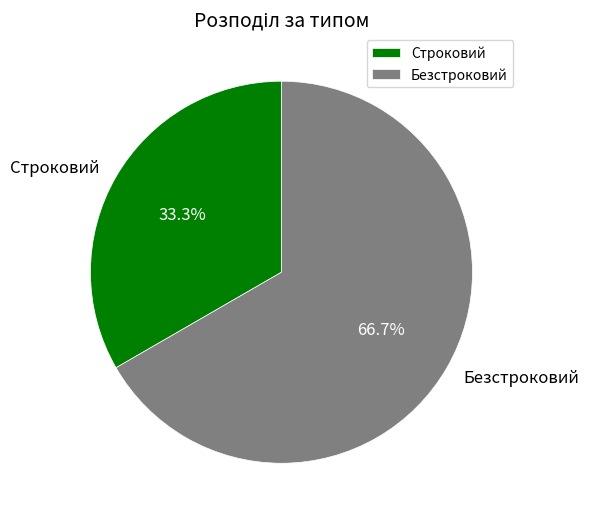

To the nearest percent, what portion does Строковий represent?

33%